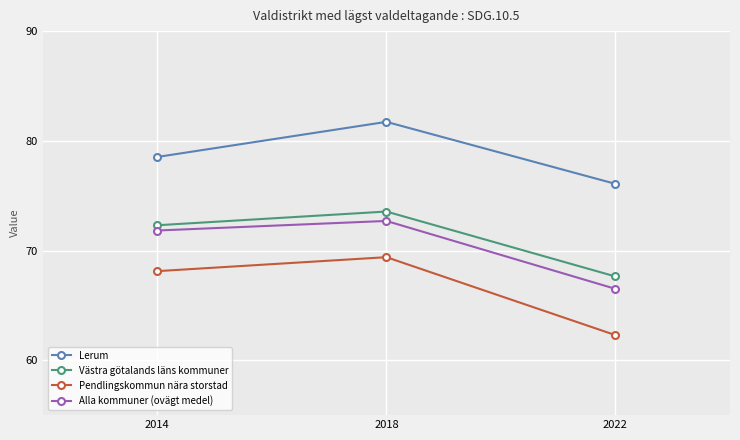

At 2022, list the series in order from smallest to largest.

Pendlingskommun nära storstad, Alla kommuner (ovägt medel), Västra götalands läns kommuner, Lerum